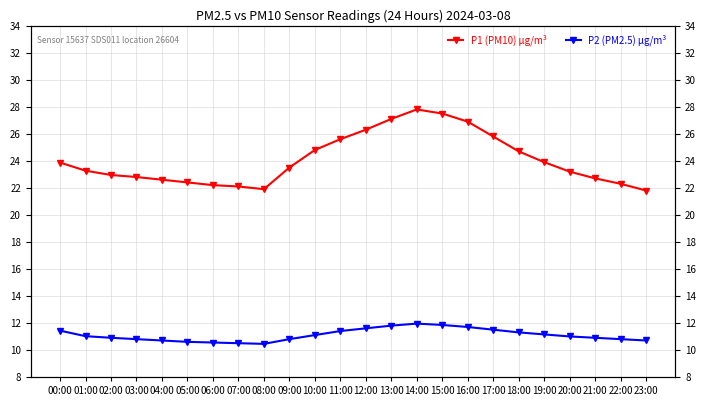

What is the total value across all series at 10:00?

35.9